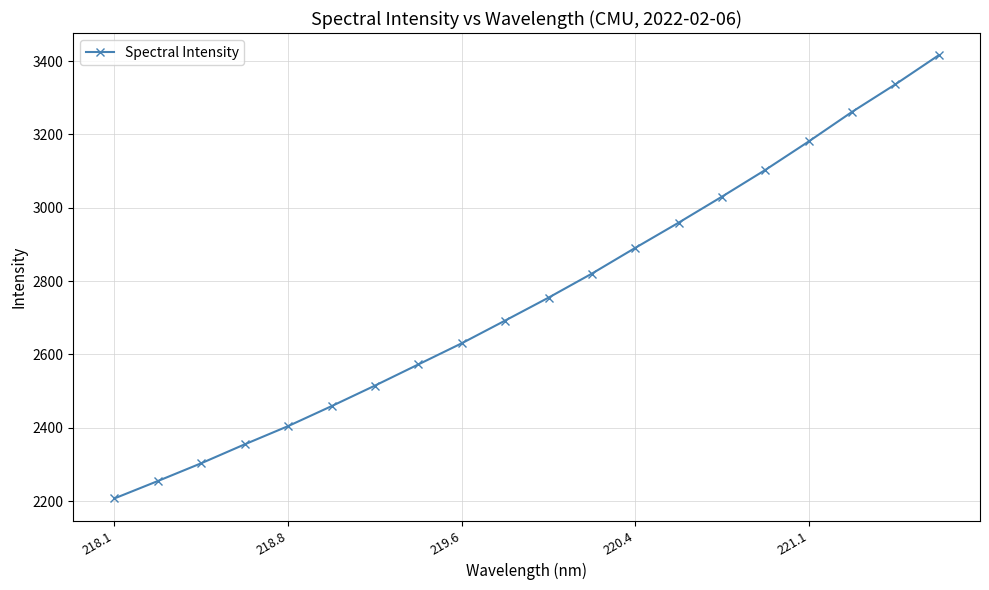

What is the smallest value displayed?

2207.2